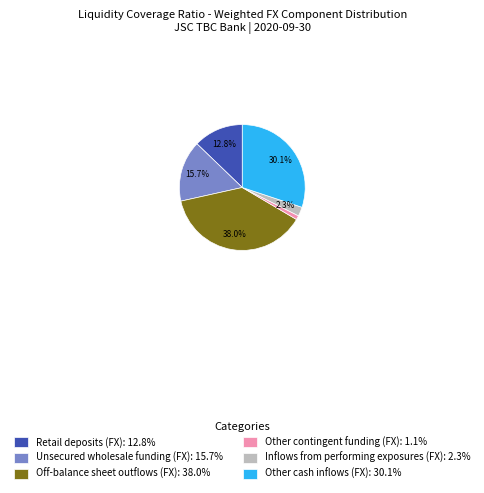

Does Inflows from performing exposures (FX): 2.3% represent more than half of the total?

No